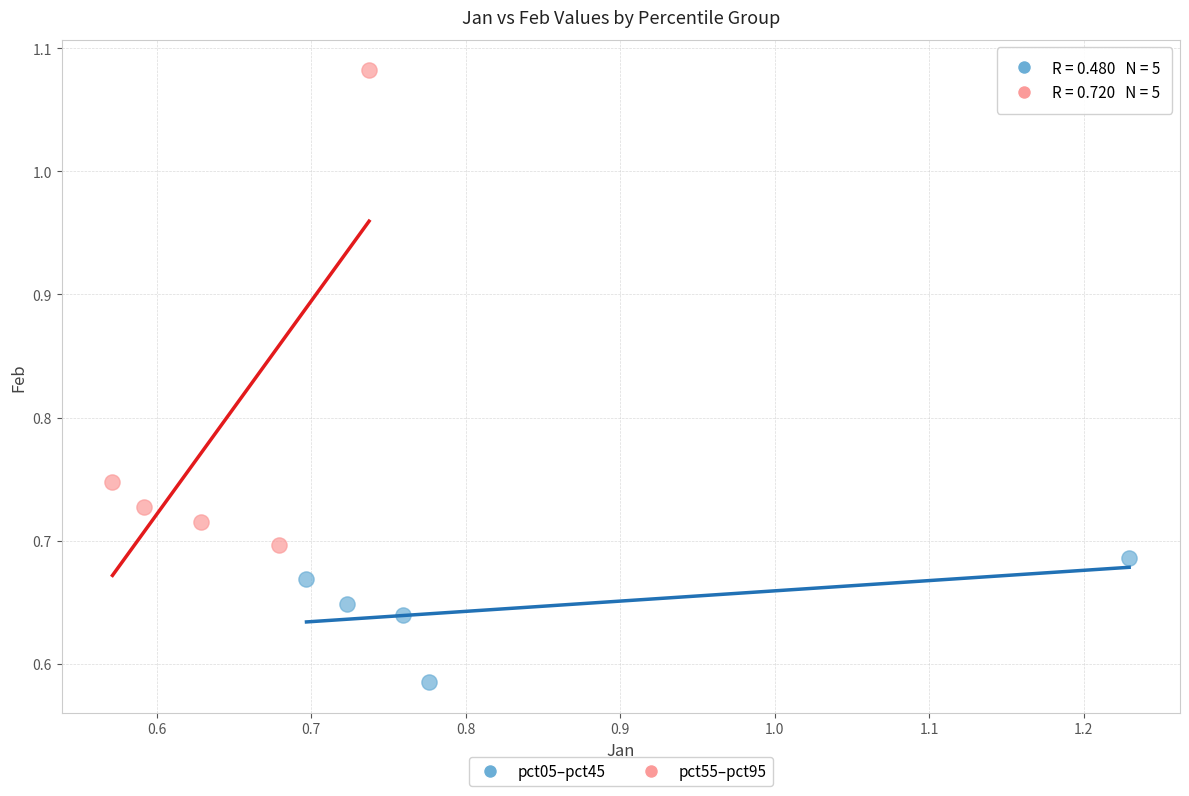

Which series contains the highest Y value?

pct55–pct95